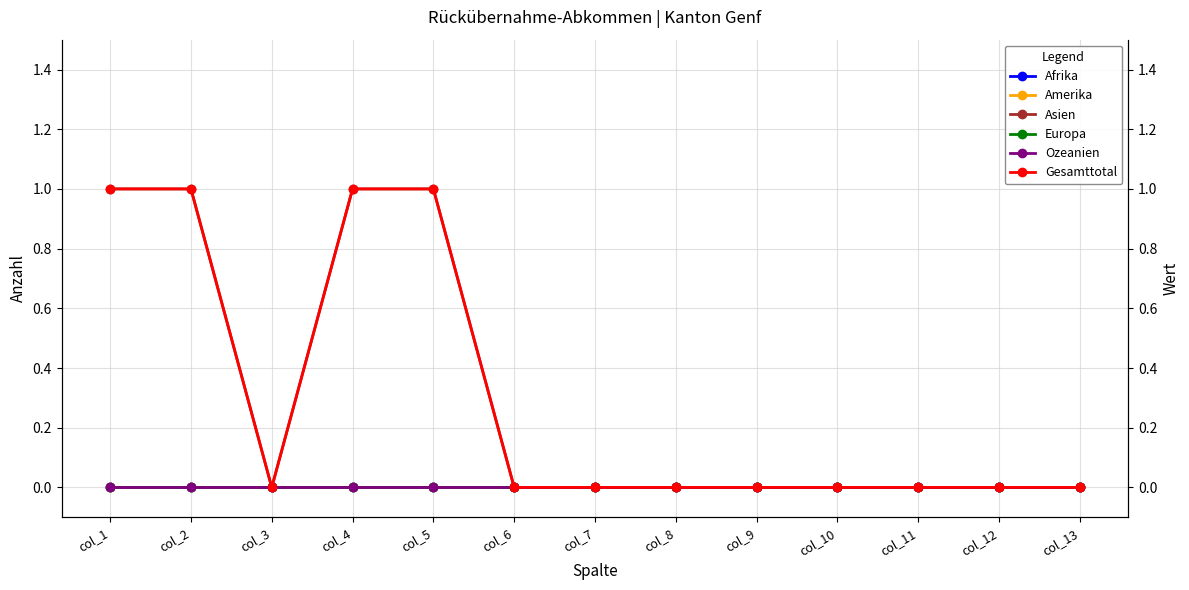

At which label does Ozeanien reach its peak?

col_1